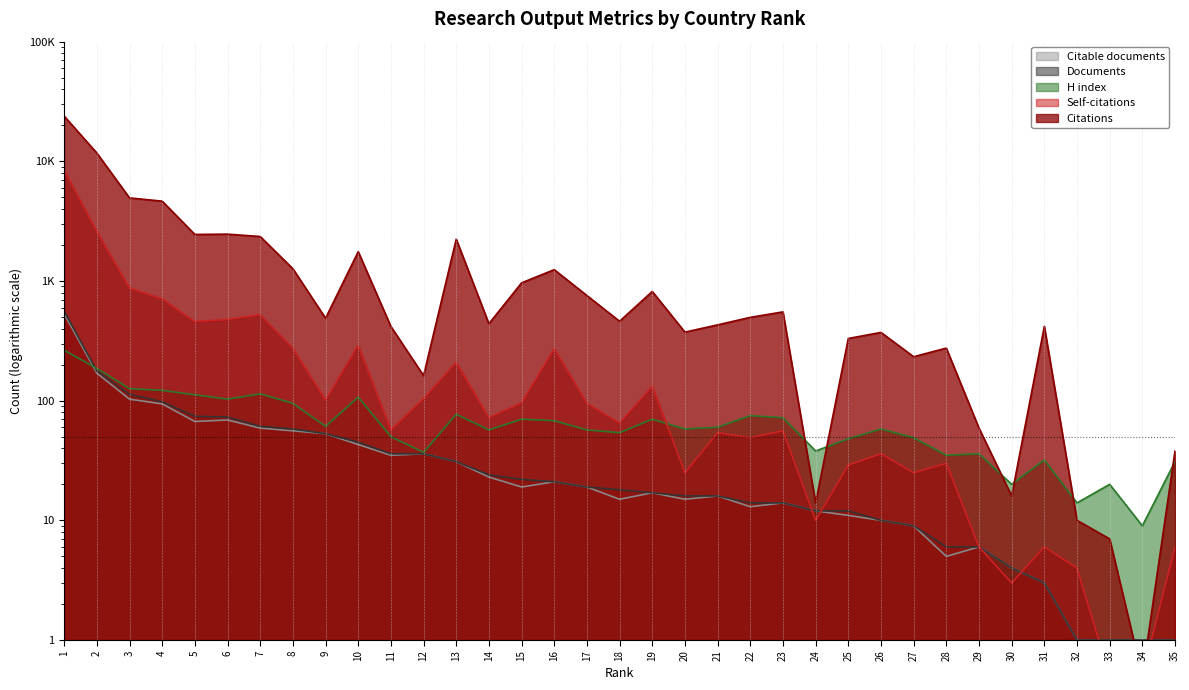

What is the value of the Citations point at the 8th from the left?

1267.0